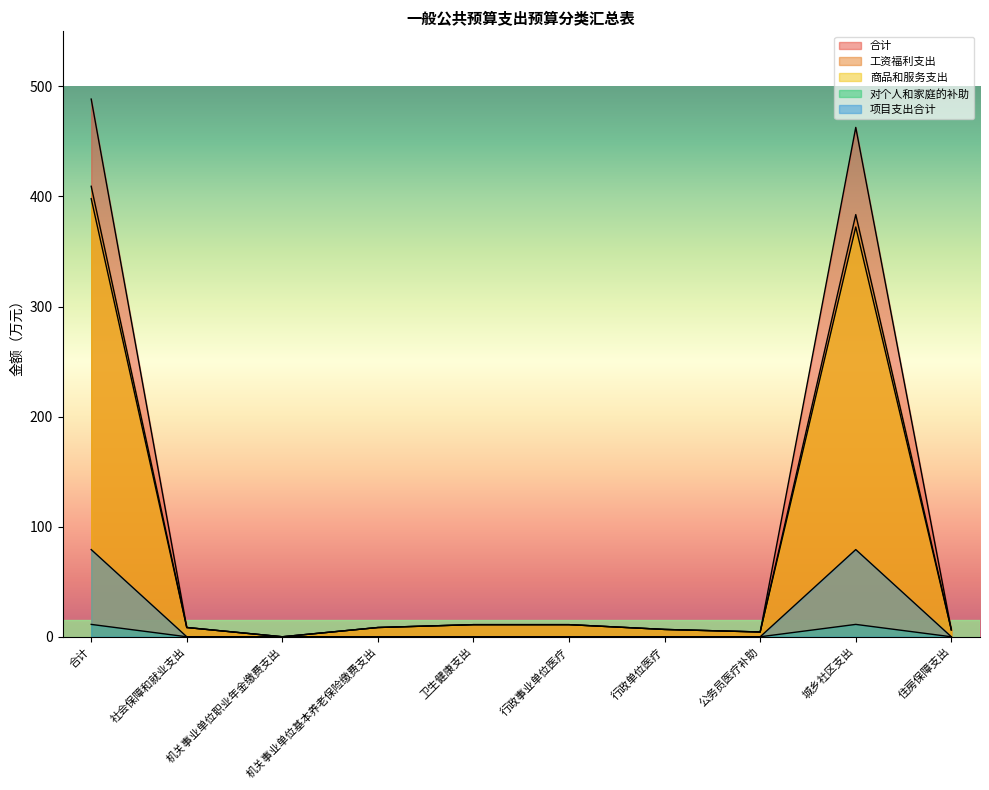

What is the label of the 4th point from the right?

行政单位医疗